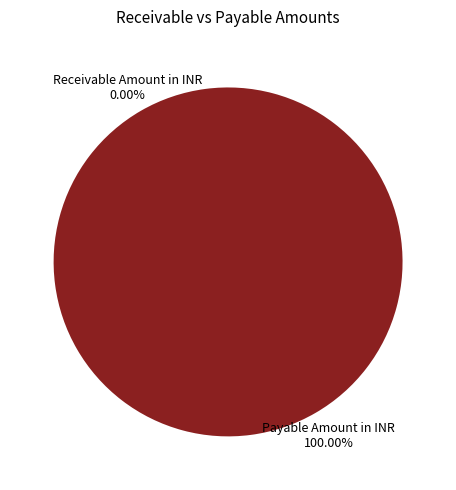

Is there a majority slice in this chart?

Yes